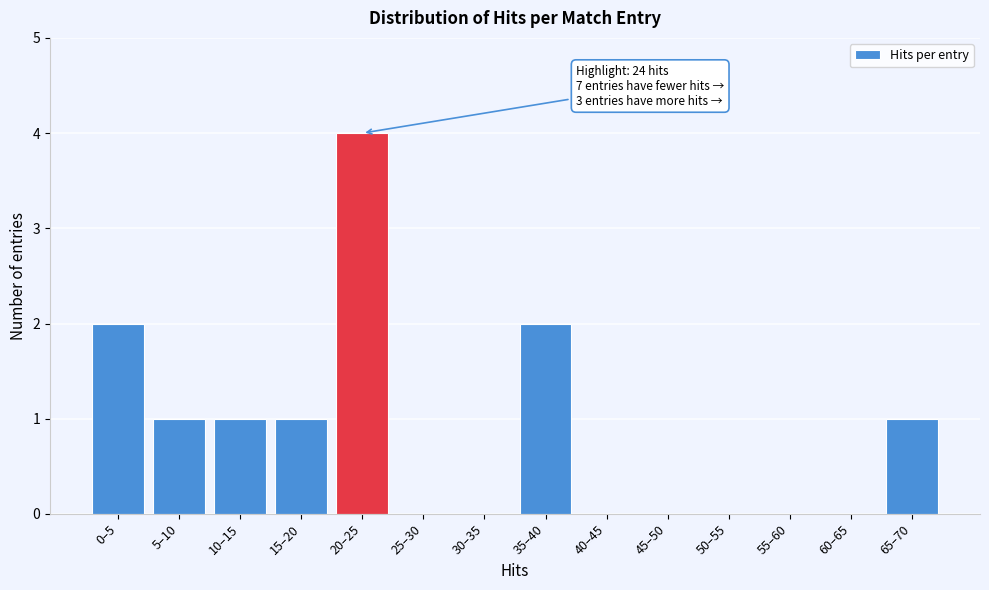

Reading left to right, what are all the values shown in this chart?

0–5=2	5–10=1	10–15=1	15–20=1	20–25=4	25–30=0	30–35=0	35–40=2	40–45=0	45–50=0	50–55=0	55–60=0	60–65=0	65–70=1